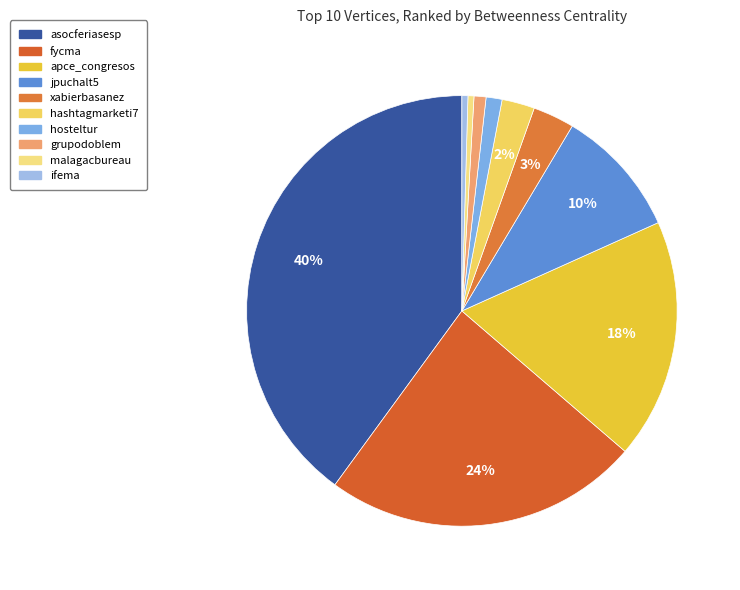

What is the total percentage of jpuchalt5 and hosteltur?

10.9%